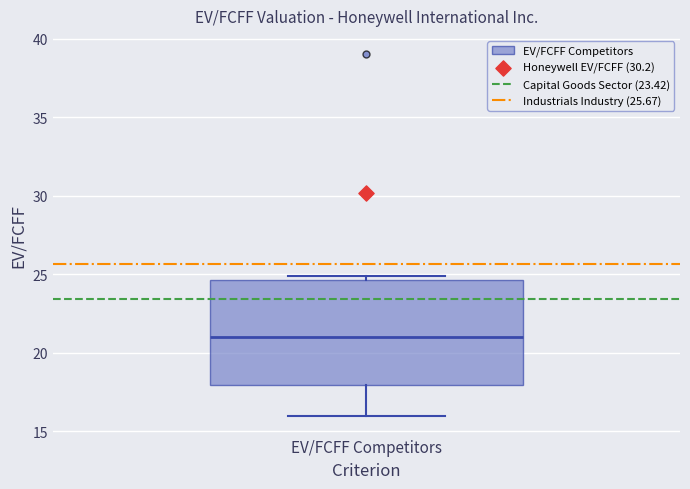

Transcribe this box plot: give where the median line is, the range the box spans, and where the two whiskers end, as read against the y-axis. The values are not printed on the chart, so give them approximately, as read against the axis.

median 21.0, box 18.0 to 24.5, whiskers 16.0 to 25.0